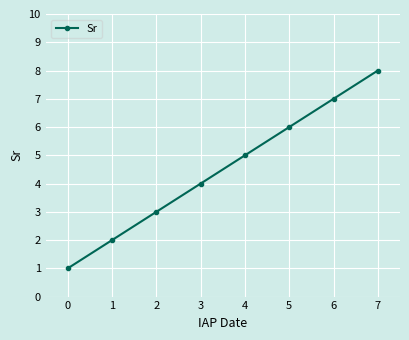

What is the change in value from 0 to 3?

+3